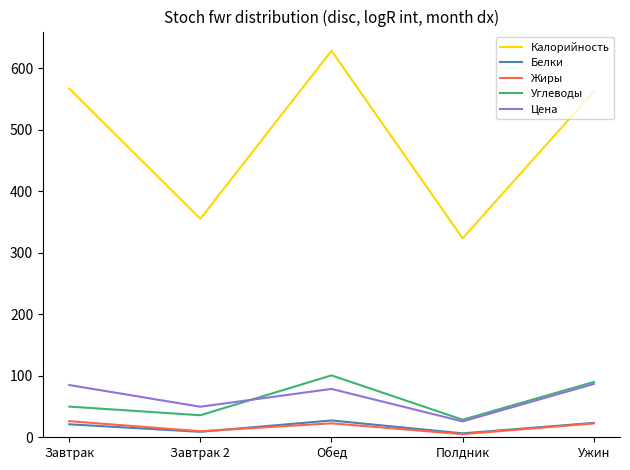

The Жиры series shows 5.0 at Полдник. True or false?

True